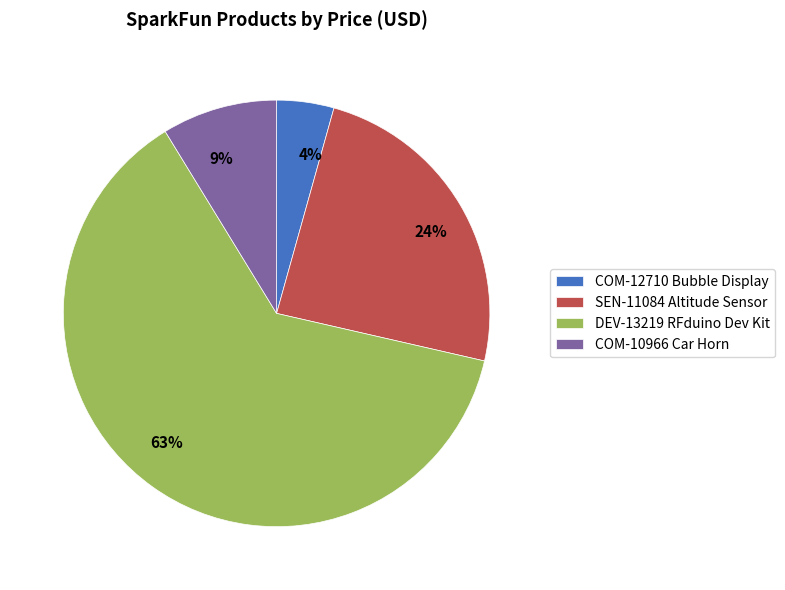

Do DEV-13219 RFduino Dev Kit and COM-12710 Bubble Display together represent more than half of the pie?

Yes